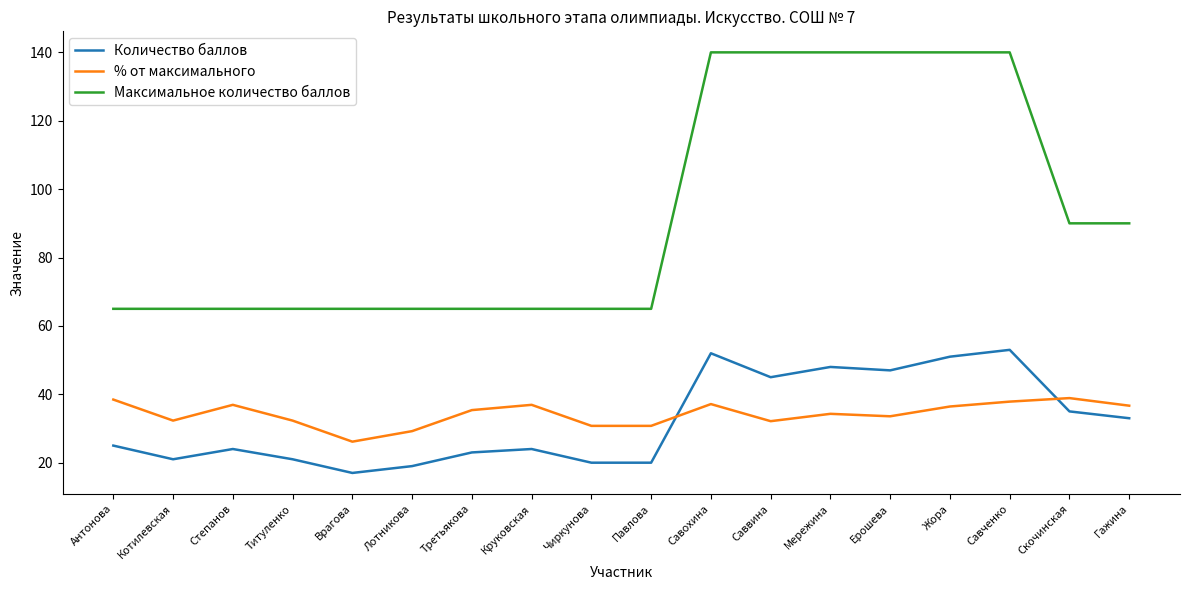

What are all the series names shown in the legend?

Количество баллов, % от максимального, Максимальное количество баллов